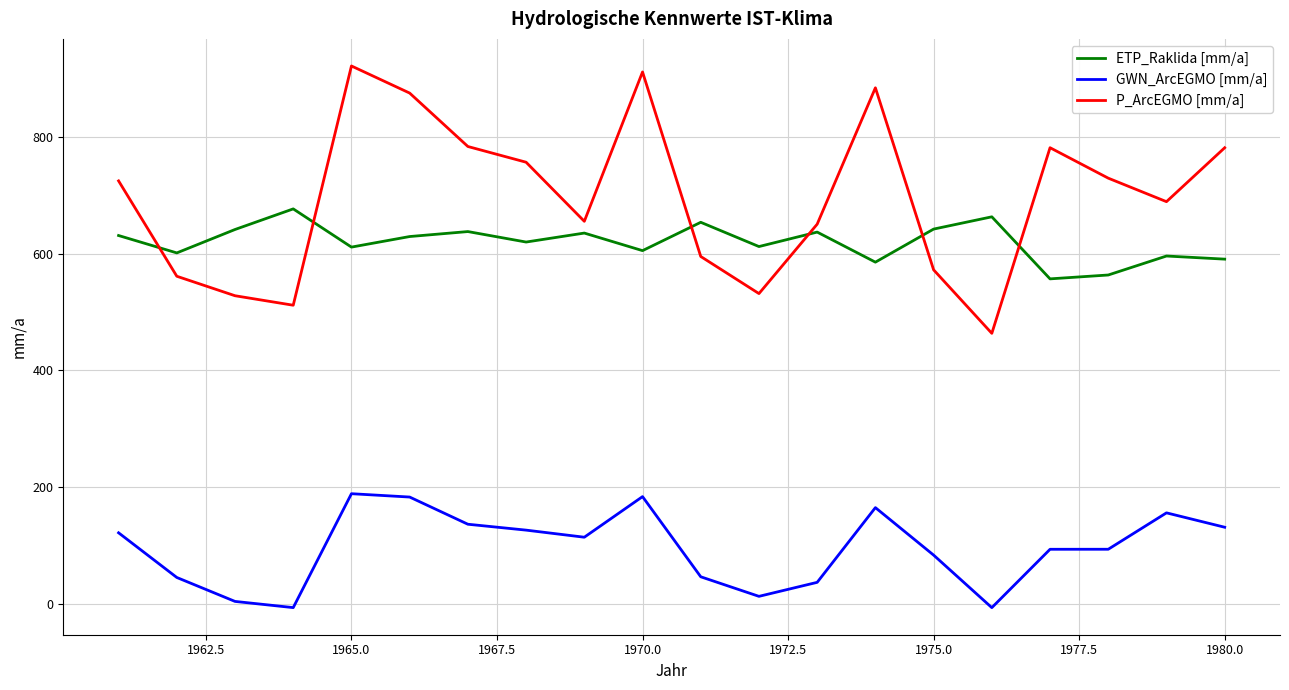

What is the maximum value shown in the chart?

922.0